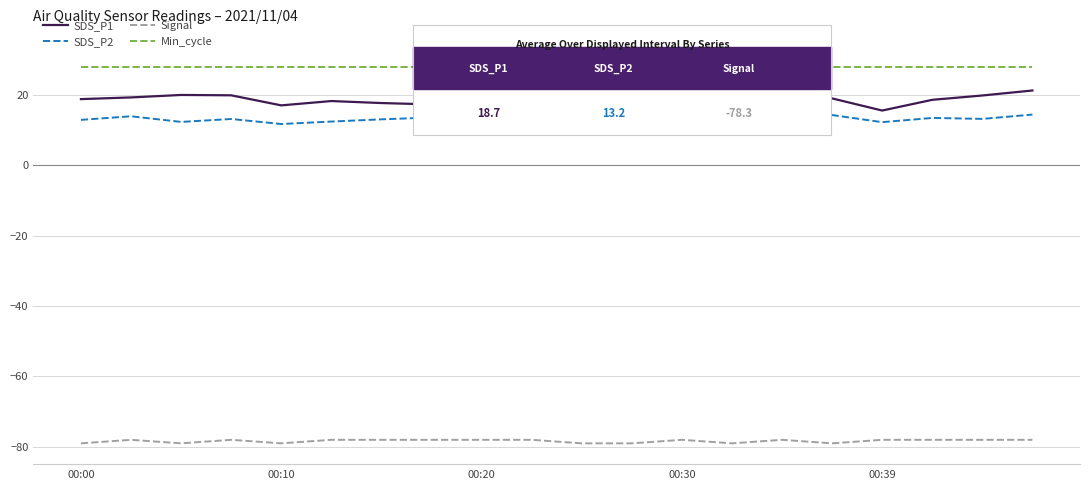

Which series has the widest spread of values?

SDS_P1